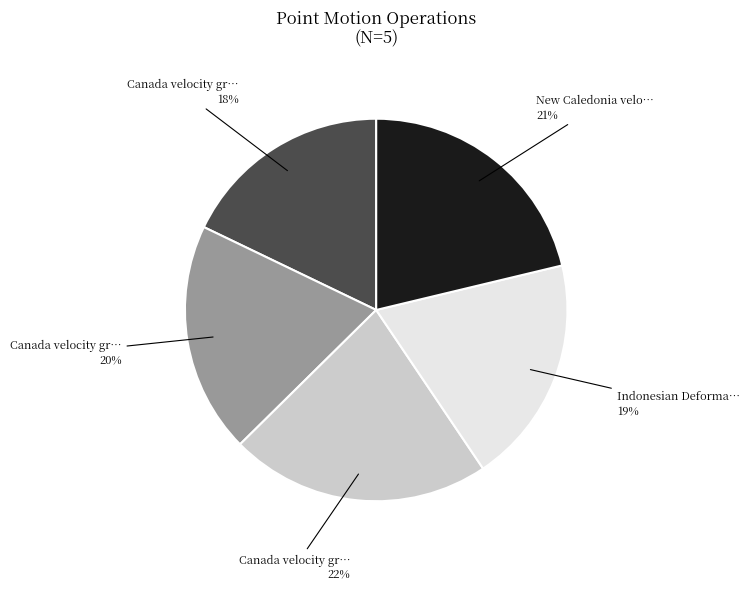

To the nearest percent, what is the difference between the largest and smallest slice percentages?

4%